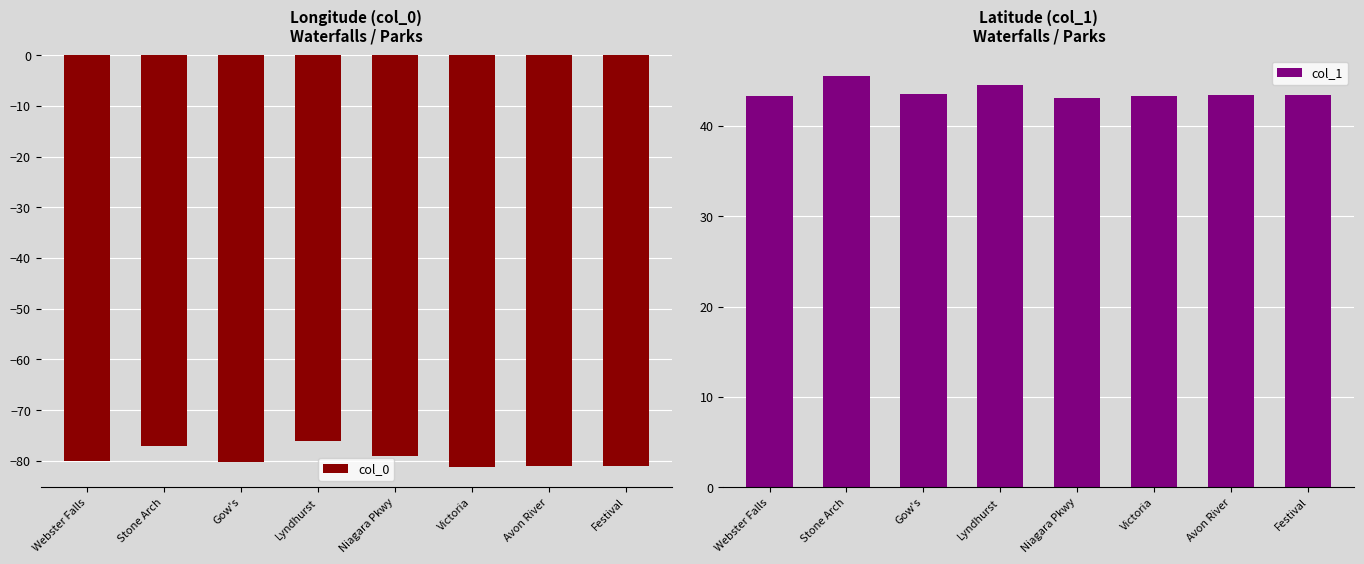

Are the bars horizontal?

No